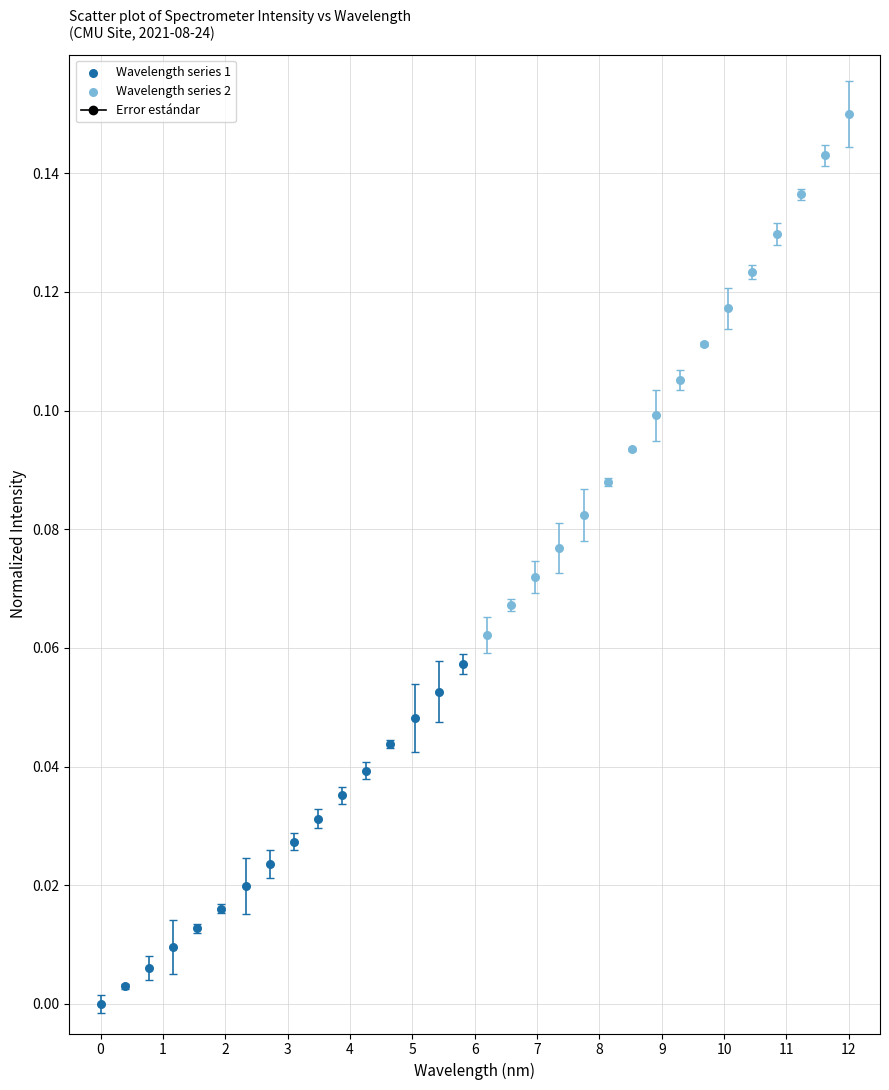

Which series contains the highest Y value?

Wavelength series 2